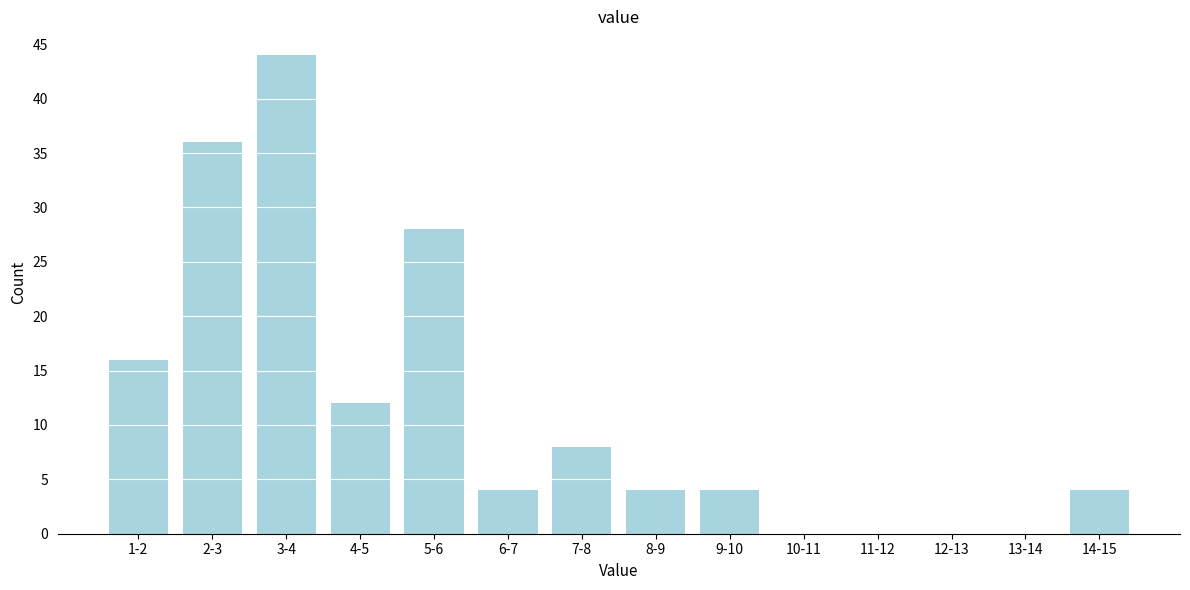

Reading left to right, transcribe all the data shown in this chart.

1-2=16	2-3=36	3-4=44	4-5=12	5-6=28	6-7=4	7-8=8	8-9=4	9-10=4	10-11=0	11-12=0	12-13=0	13-14=0	14-15=4